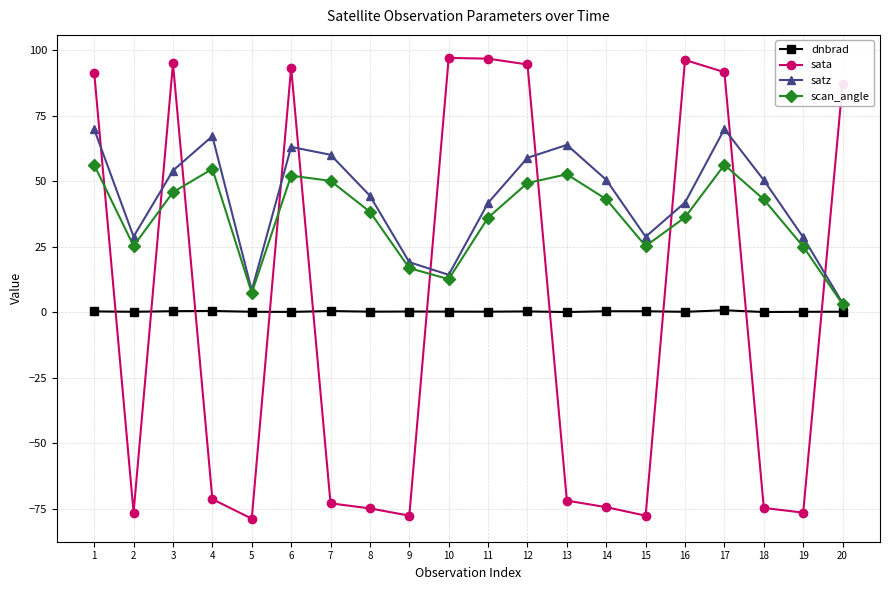

What is the maximum value shown in the chart?

97.1